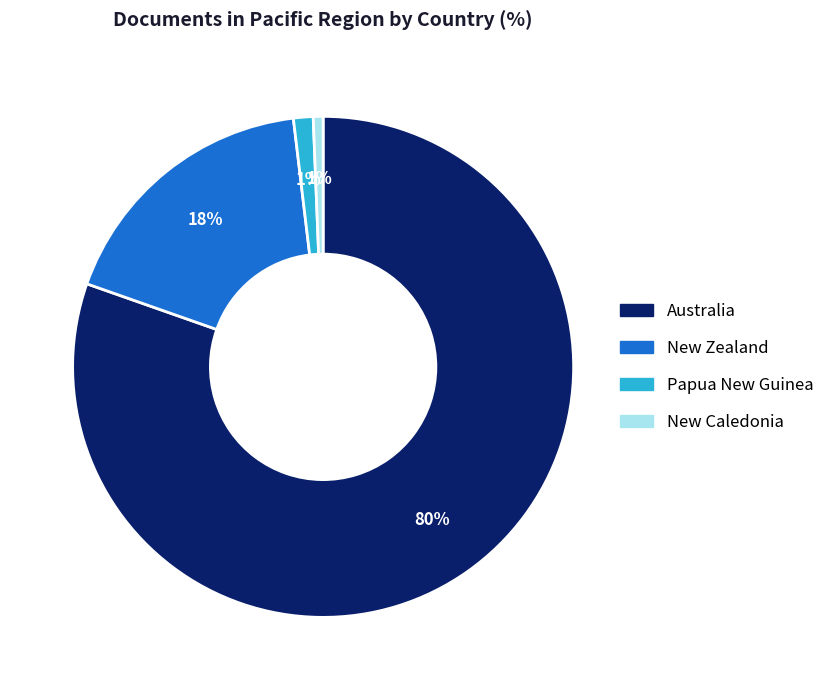

What percentage is the Australia slice, to the nearest percent?

80%